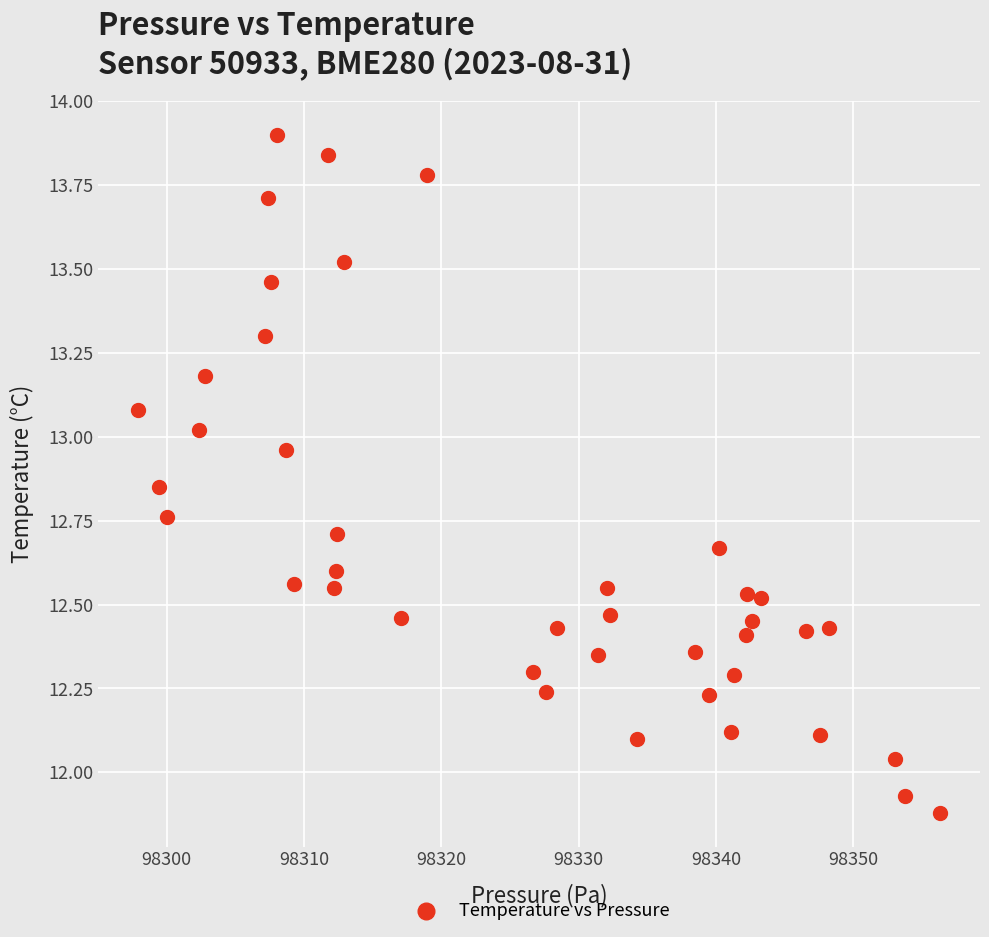

What is the range of Y values (max minus min)?

2.0